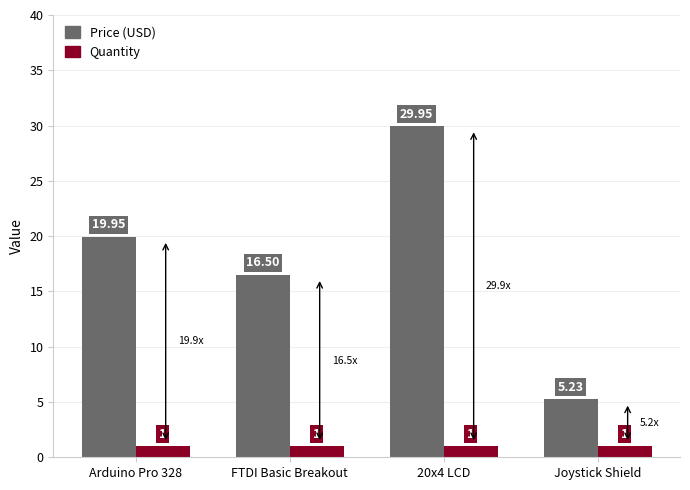

Is it true that Quantity equals 1.0 at Joystick Shield?

True